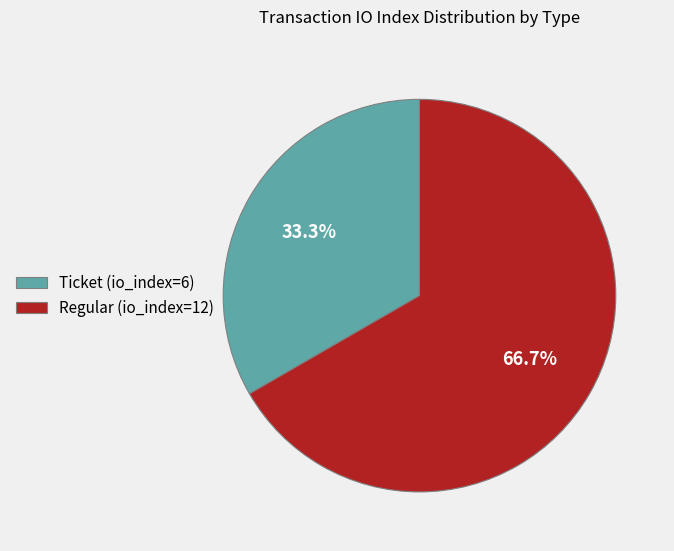

How many slices are in this pie chart?

2